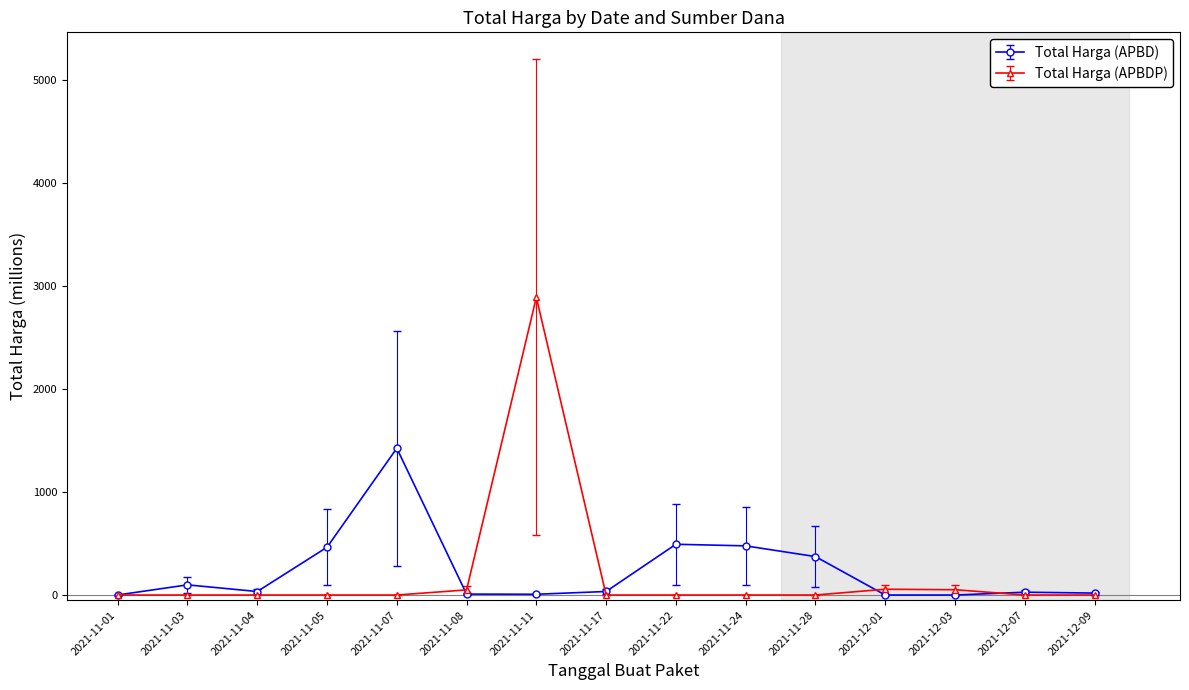

What is the label of the 15th point from the right?

2021-11-01